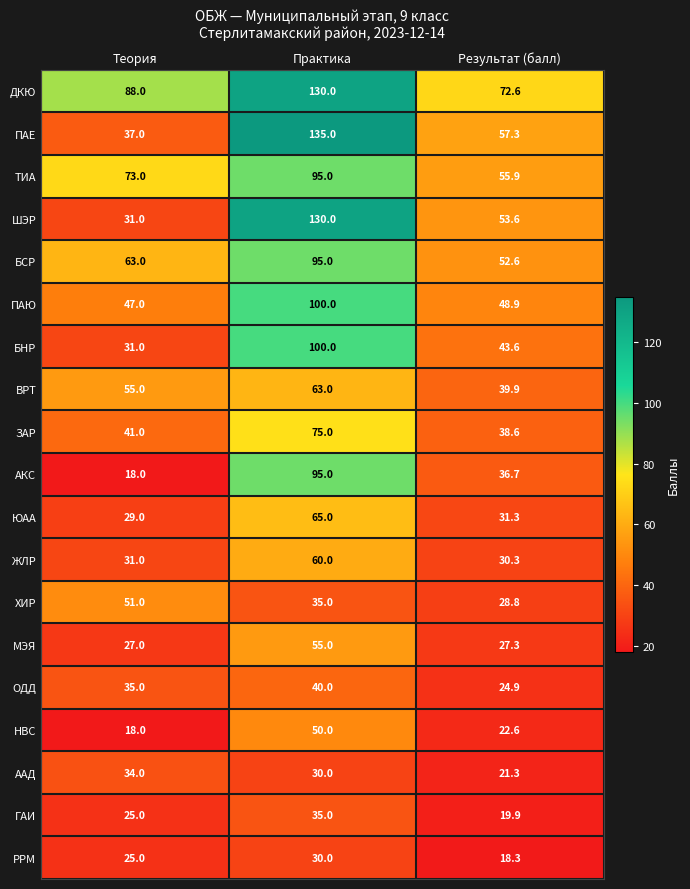

What is the minimum value for ГАИ?

19.9